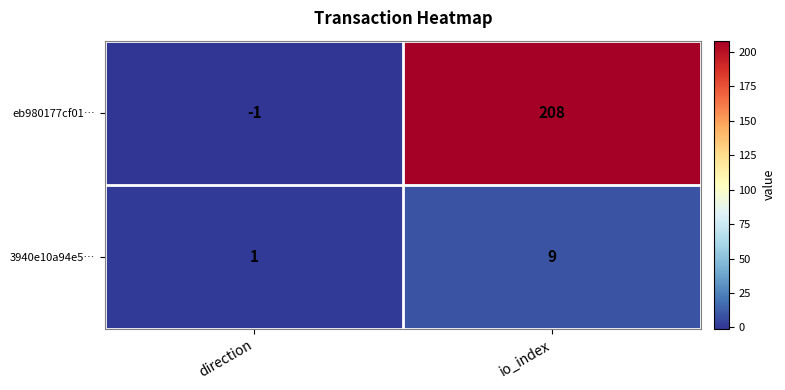

At io_index, list the series in order from smallest to largest.

3940e10a94e5…, eb980177cf01…